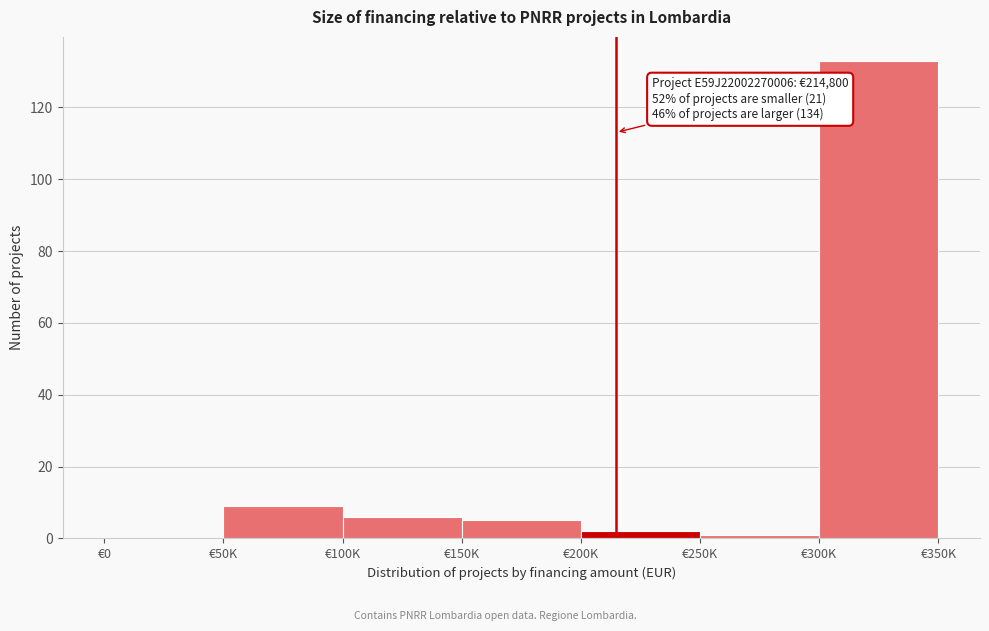

Reading right to left, transcribe all the data shown in this chart.

€300K=133	€250K=1	€200K=2	€150K=5	€100K=6	€50K=9	€0=0